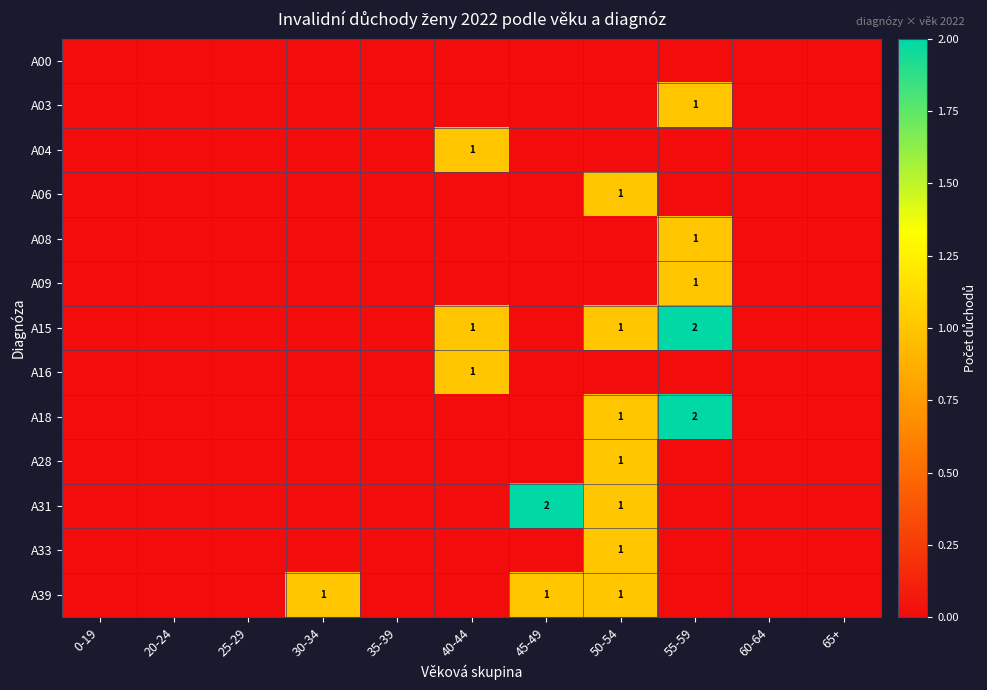

The value of A18 at 20-24 is 0. True or false?

True